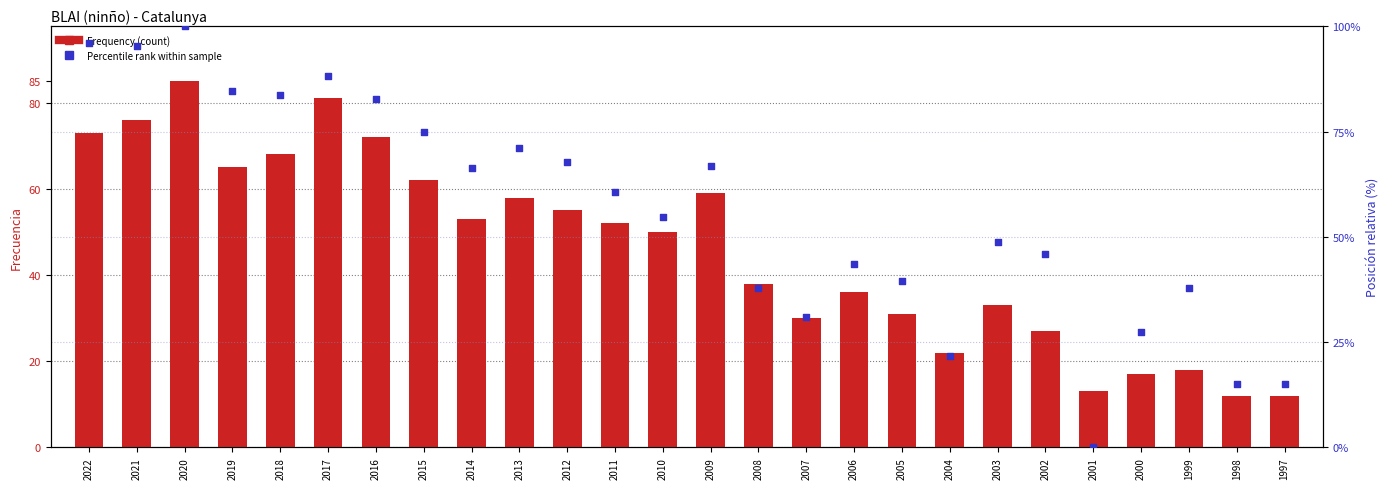

At how many categories does at least one series exceed 87?

4